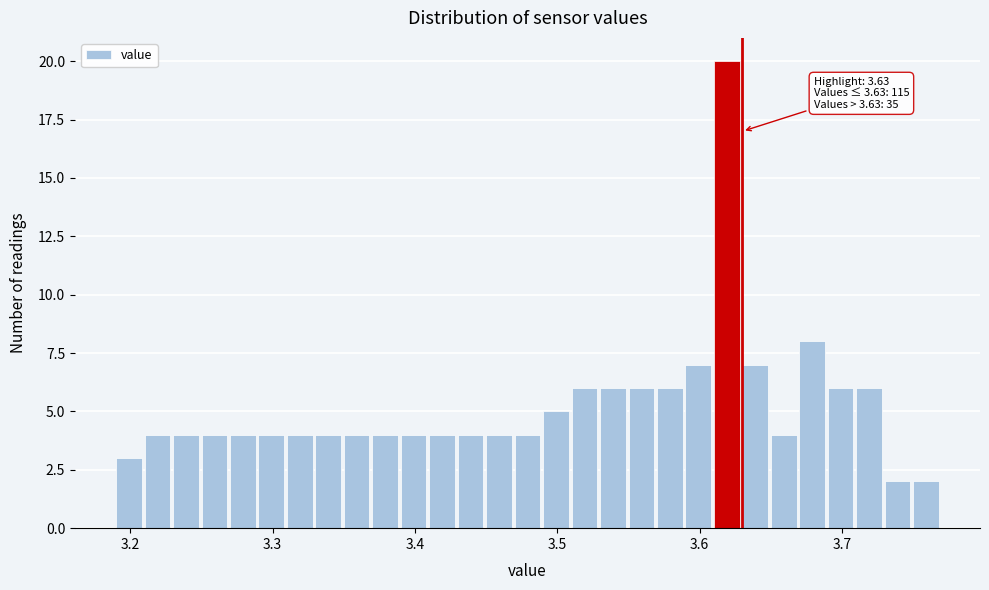

Around what value on the x-axis is the tallest bar? Give the approximate position of its centre, as read against the axis.

3.62